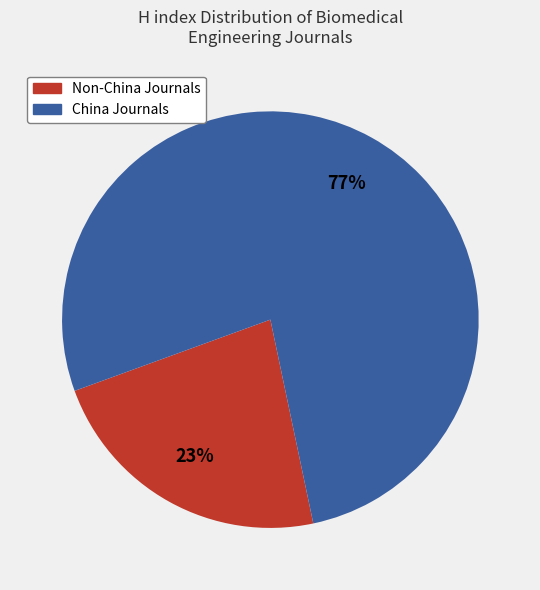

What is the ratio of the value at Non-China Journals to the value at China Journals?

0.3